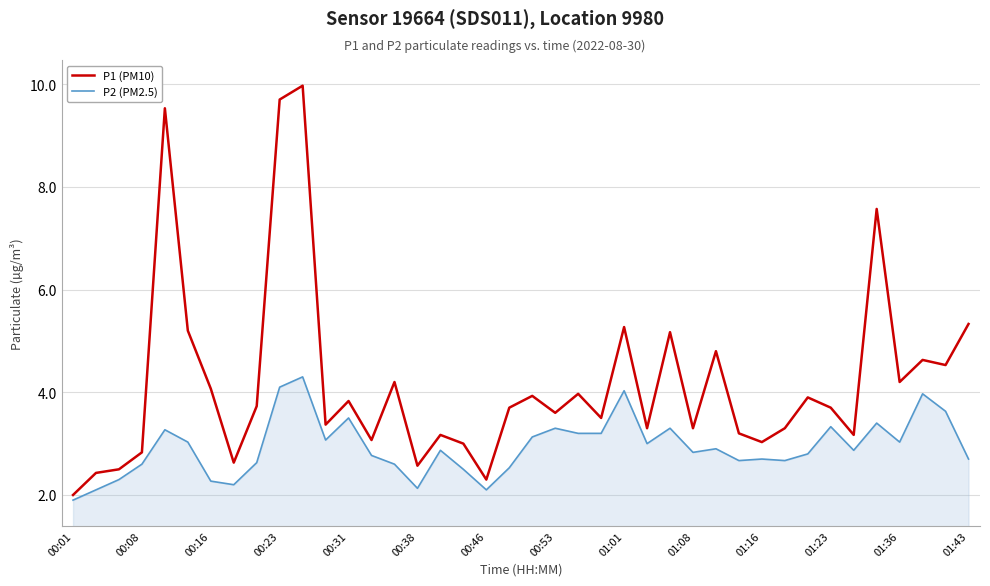

True or false: P2 (PM2.5) and P1 (PM10) cross at least once.

False